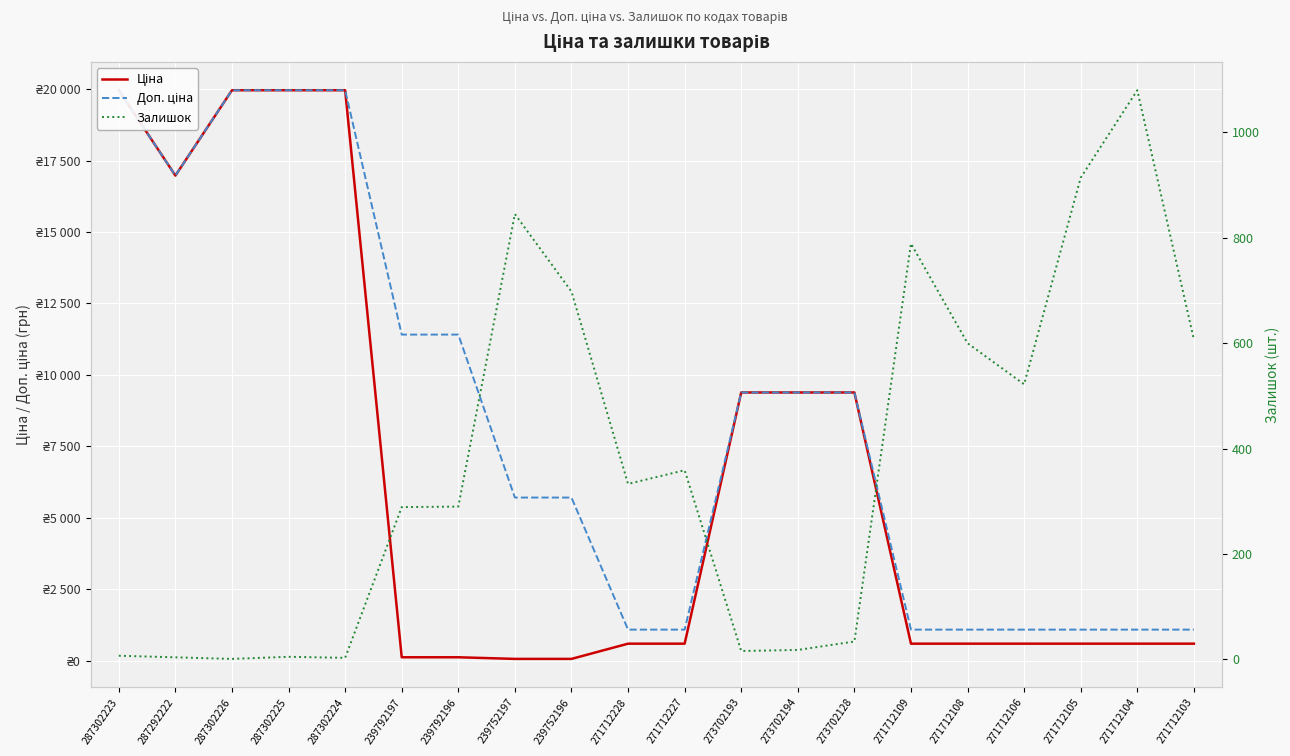

What is the difference between the maximum and second lowest values in the Доп. ціна series?

18882.5